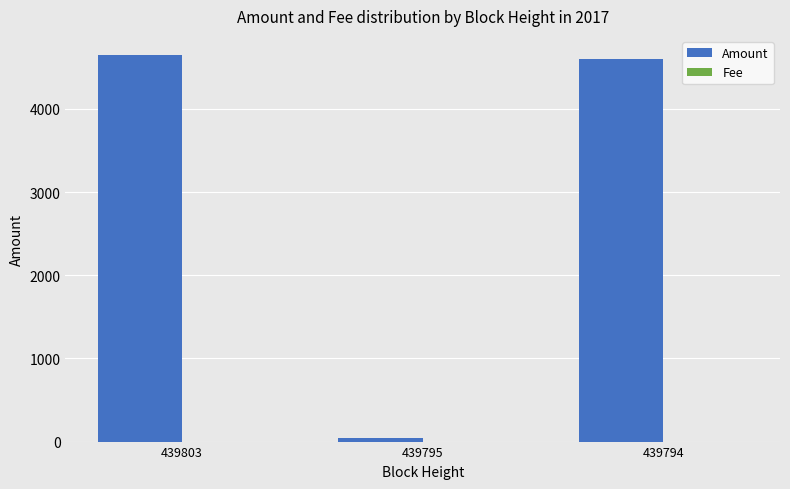

The value of Amount at 439803 is 4644.8. True or false?

True